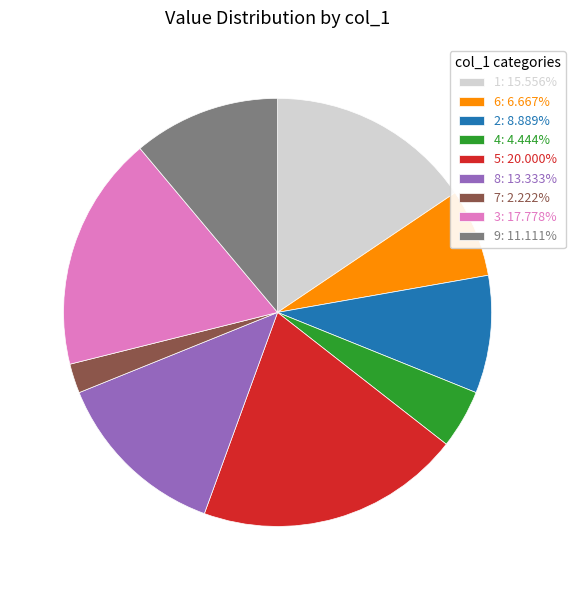

Is it true that 9 is 1% of the pie?

False